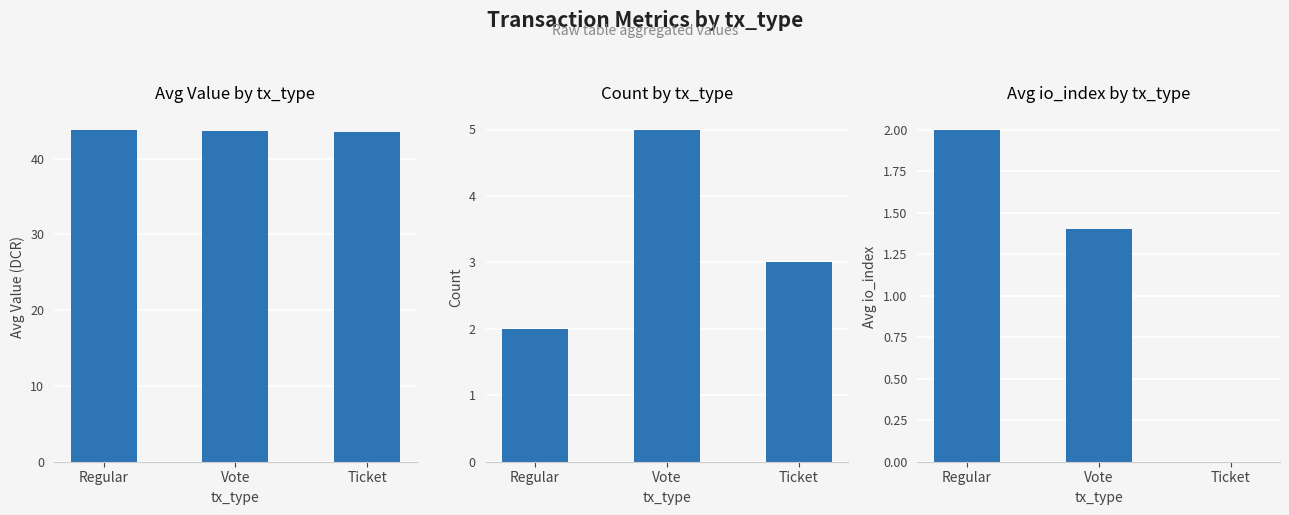

What is the difference between the highest and lowest values at Vote?

42.2